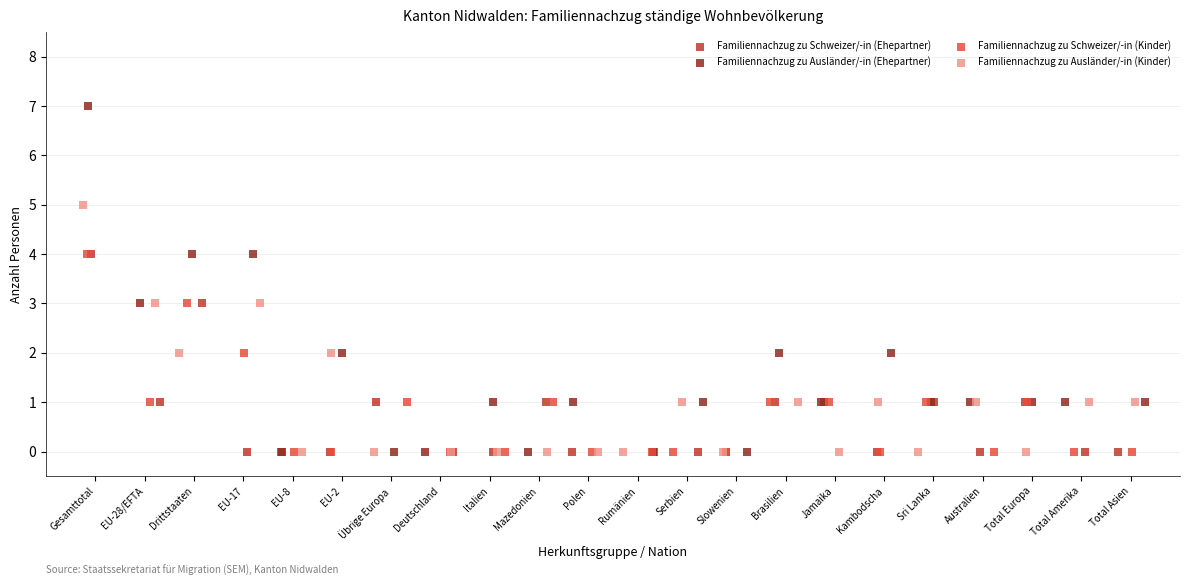

What are all the series names shown in the legend?

Familiennachzug zu Schweizer/-in (Ehepartner), Familiennachzug zu Ausländer/-in (Ehepartner), Familiennachzug zu Schweizer/-in (Kinder), Familiennachzug zu Ausländer/-in (Kinder)